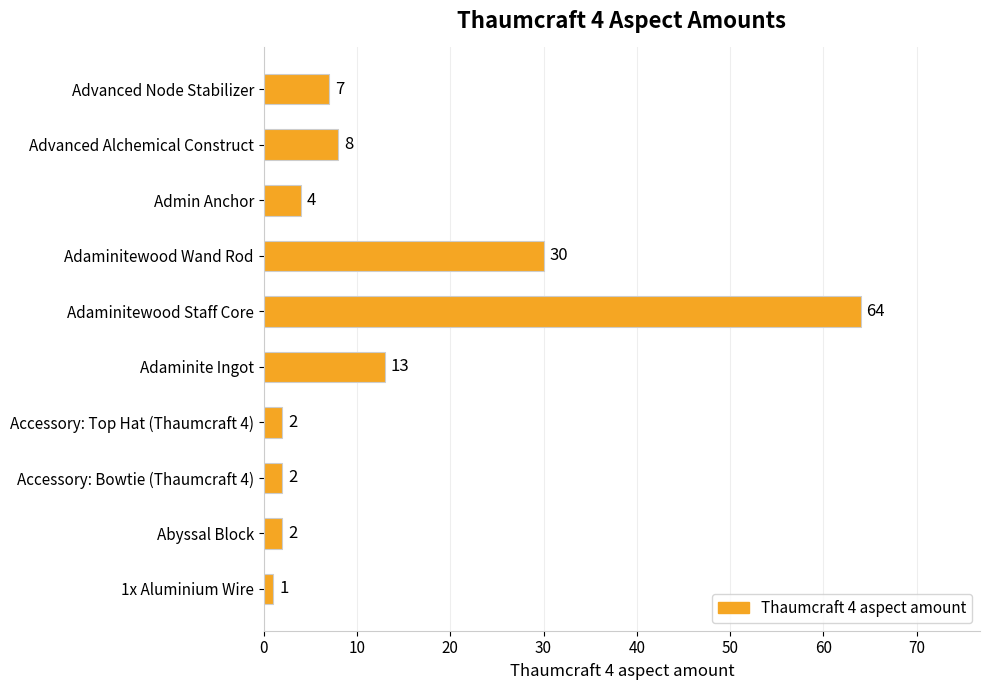

What is the sum of all values?

133